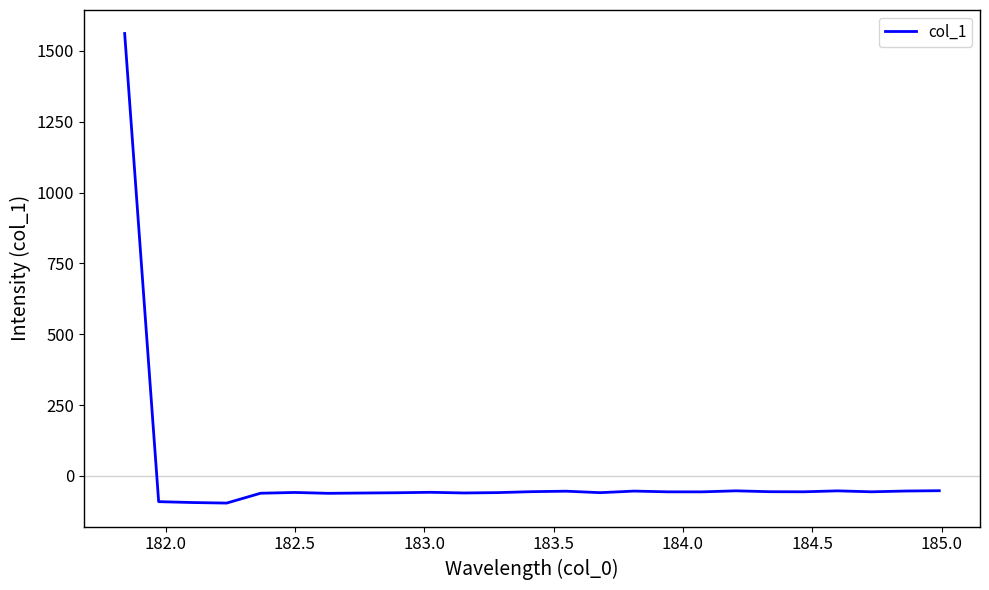

What is the greatest value displayed?

1561.8